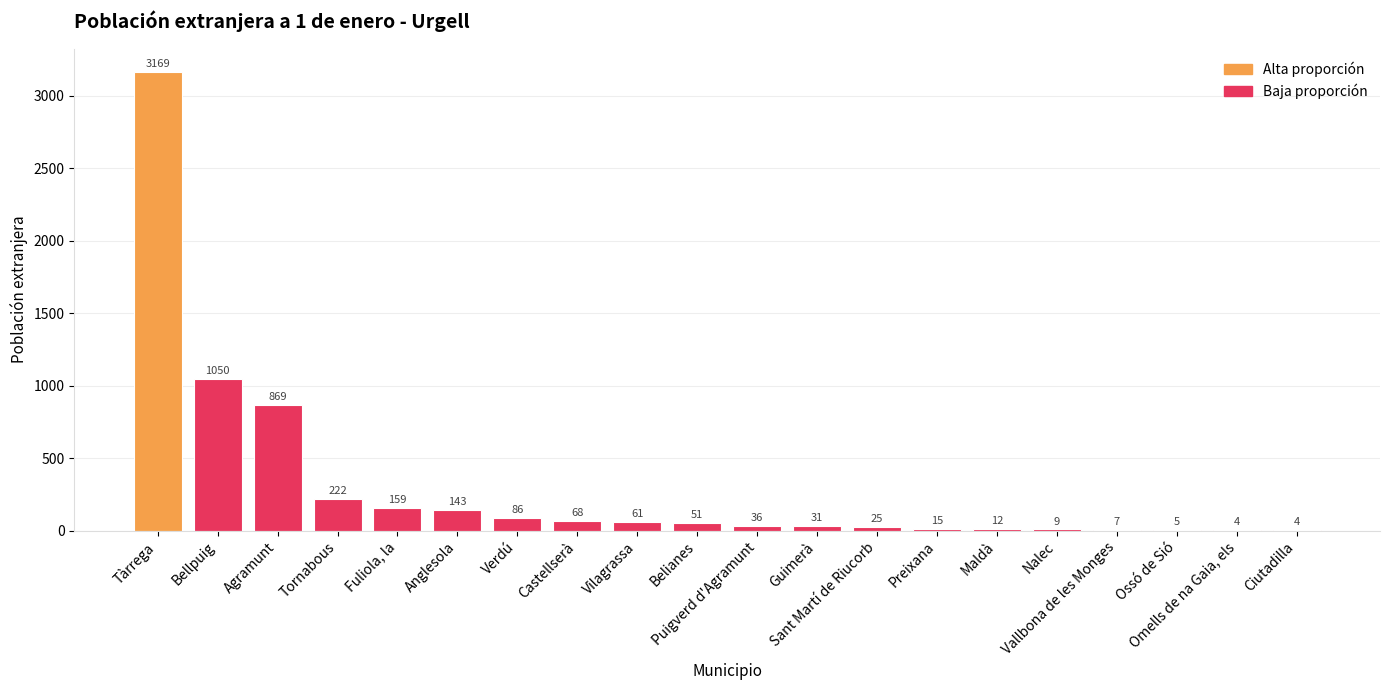

Which has a higher value, Anglesola or Vilagrassa?

Anglesola